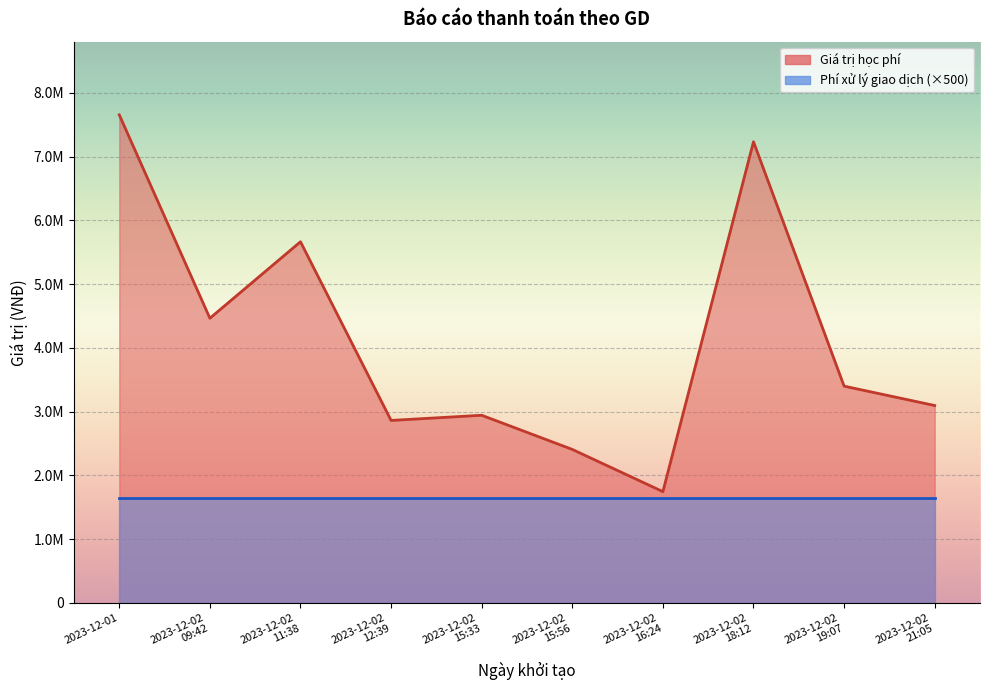

What is the smallest value displayed?

1745000